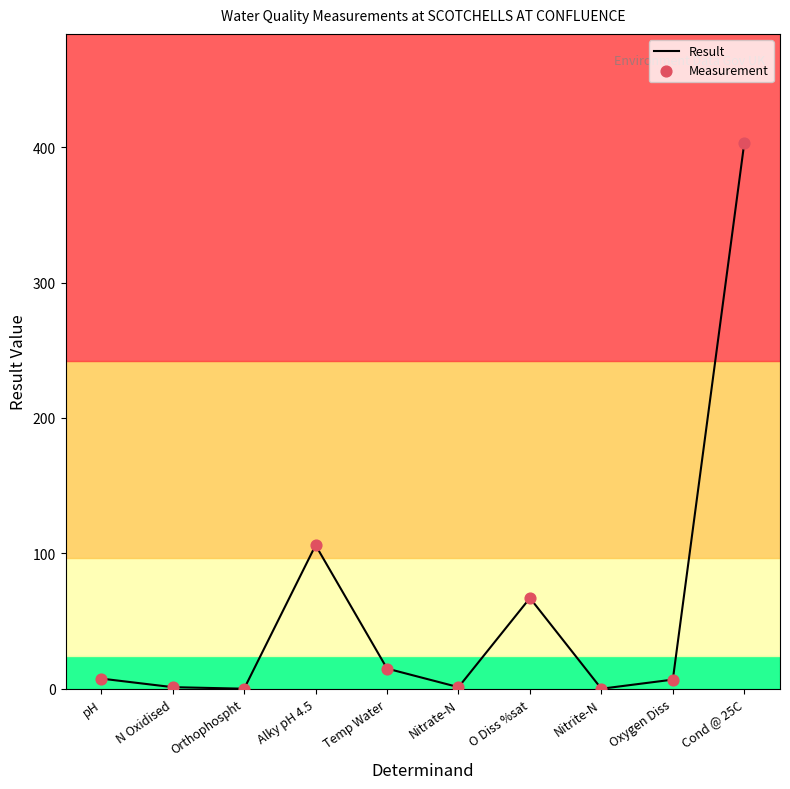

Which has a higher value, Temp Water or Orthophospht?

Temp Water